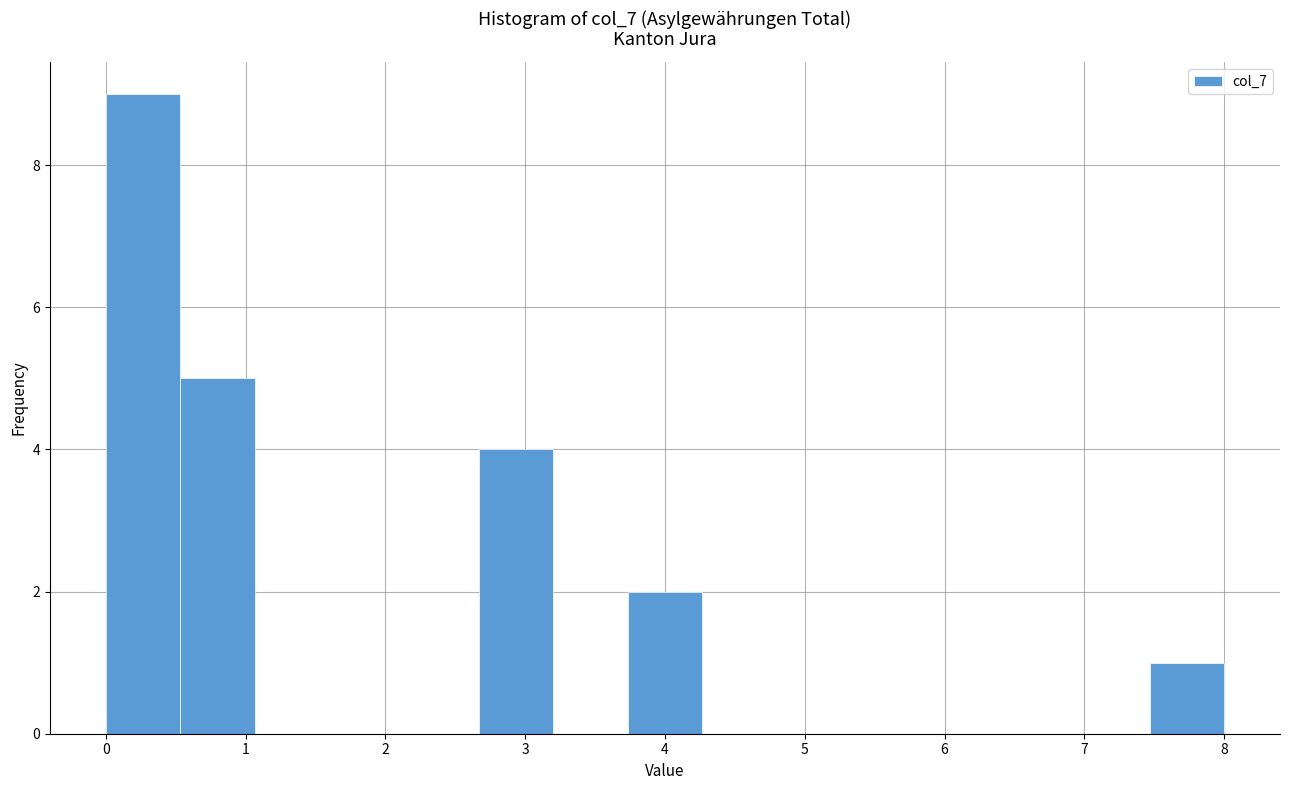

Reading left to right, list every bar in this chart as the range it spans on the x-axis followed by its height. Neither the bar edges nor the heights are printed on the chart, so give them approximately, as read against the axes.

0.0 to 0.5: 9
0.5 to 1.1: 5
1.1 to 1.6: 0
1.6 to 2.1: 0
2.1 to 2.7: 0
2.7 to 3.2: 4
3.2 to 3.7: 0
3.7 to 4.3: 2
4.3 to 4.8: 0
4.8 to 5.3: 0
5.3 to 5.9: 0
5.9 to 6.4: 0
6.4 to 6.9: 0
6.9 to 7.5: 0
7.5 to 8.0: 1